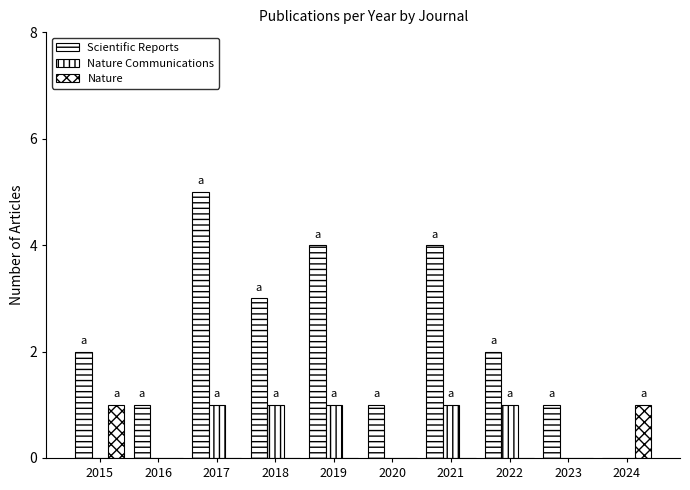

At 2024, list the series in order from largest to smallest.

Nature, Scientific Reports, Nature Communications